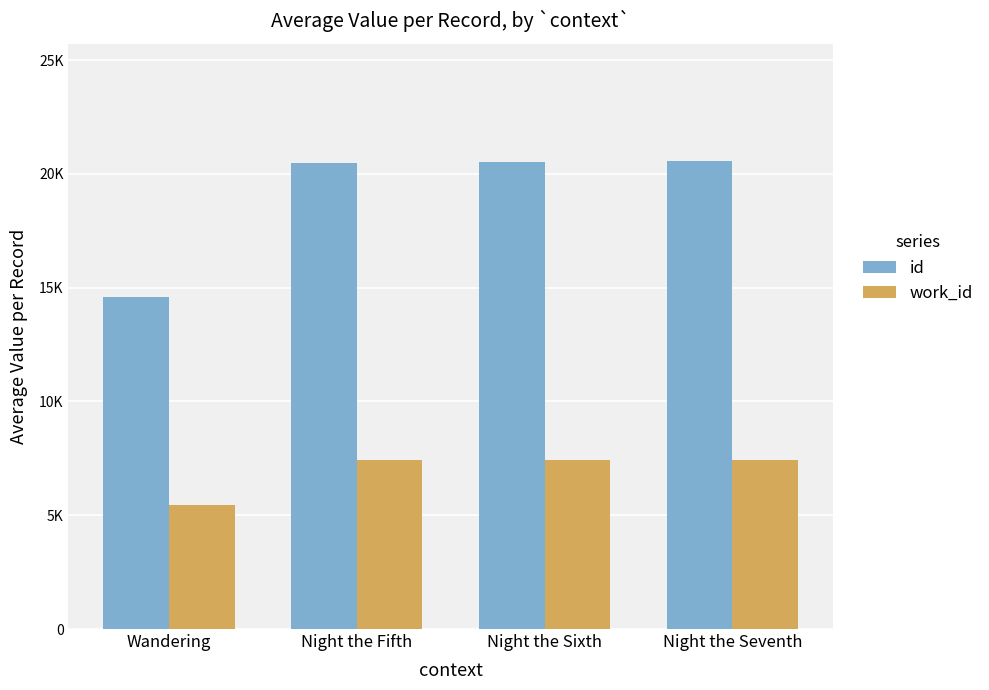

At which category is the sum across all series the highest?

Night the Seventh